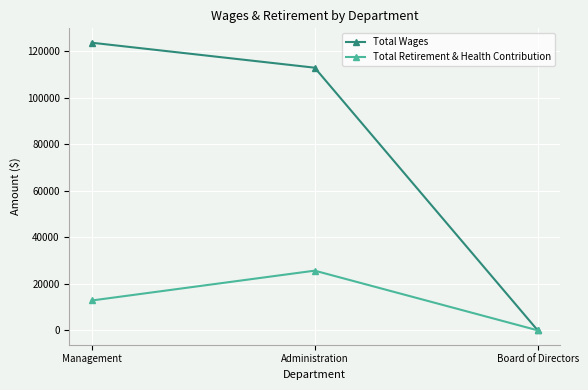

Which series has the largest range (max minus min)?

Total Wages